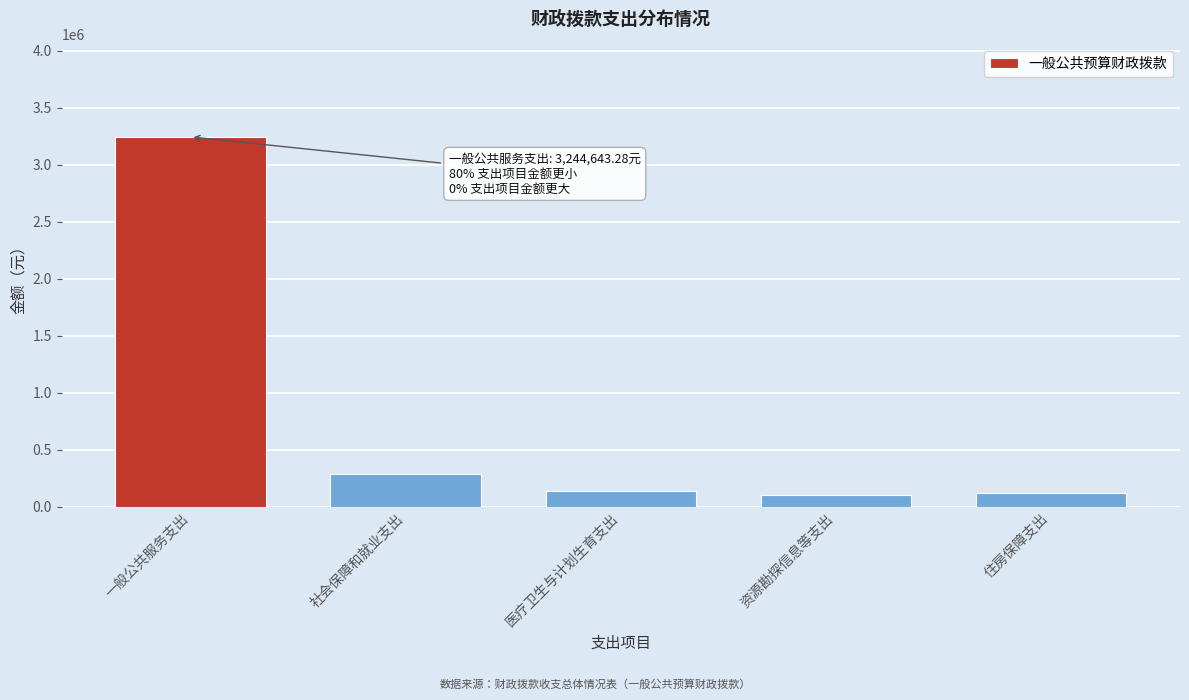

Reading left to right, transcribe all the data shown in this chart.

3244643.3	287042.5	137793.6	100000.0	118759.1